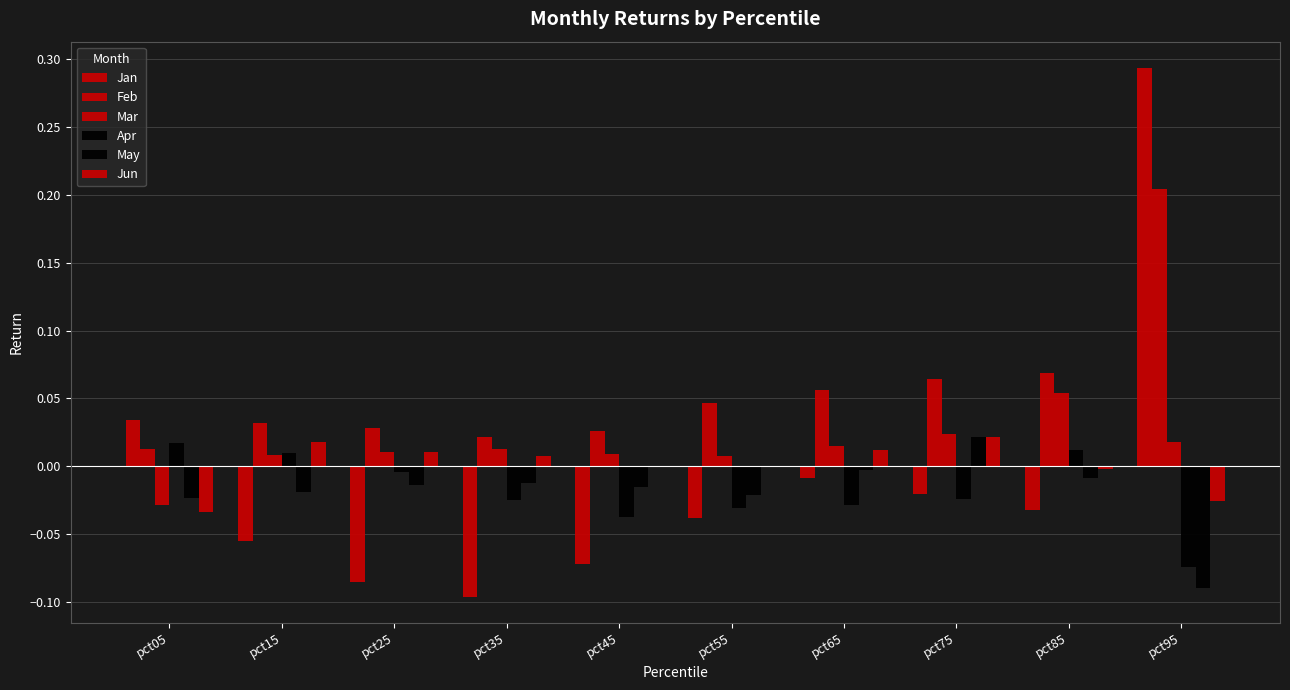

The Feb series shows 0.1 at pct65. True or false?

False